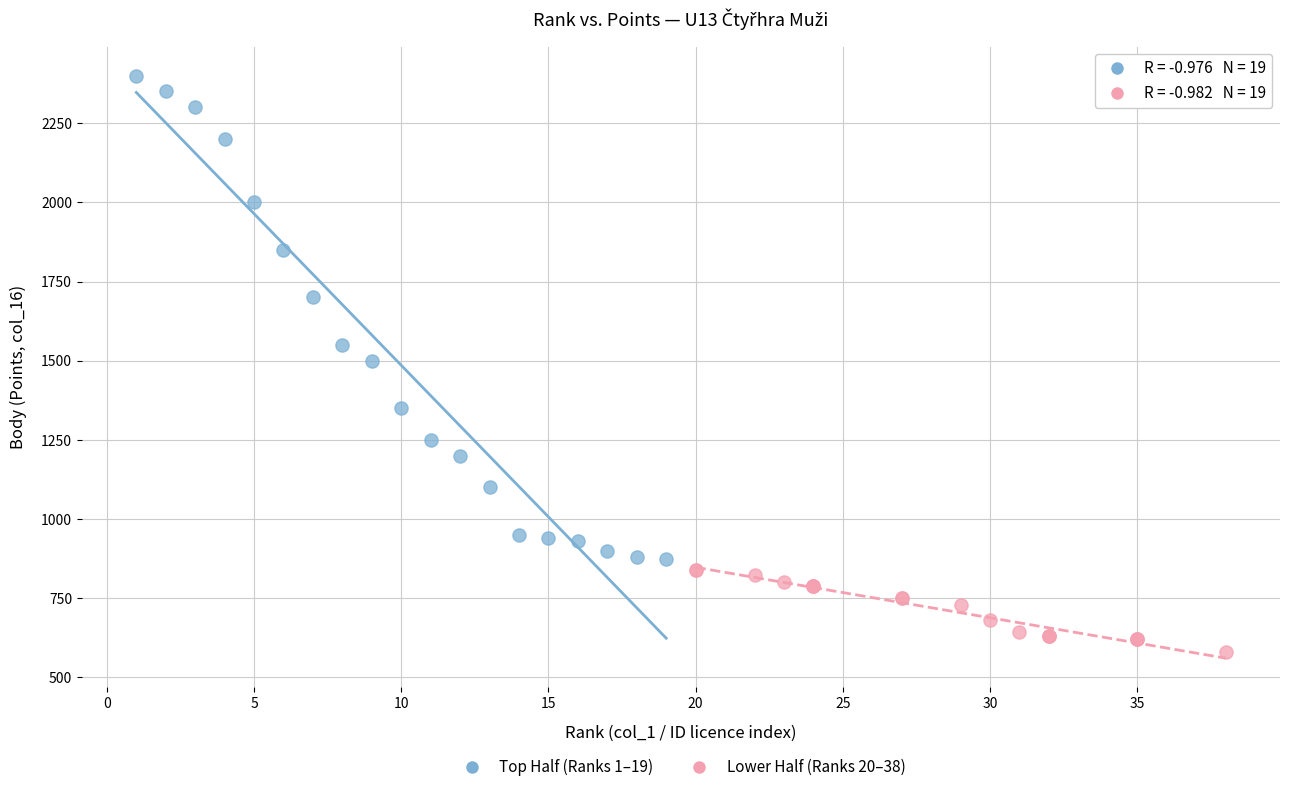

Which series reaches the minimum Y coordinate?

Lower Half (Ranks 20–38)